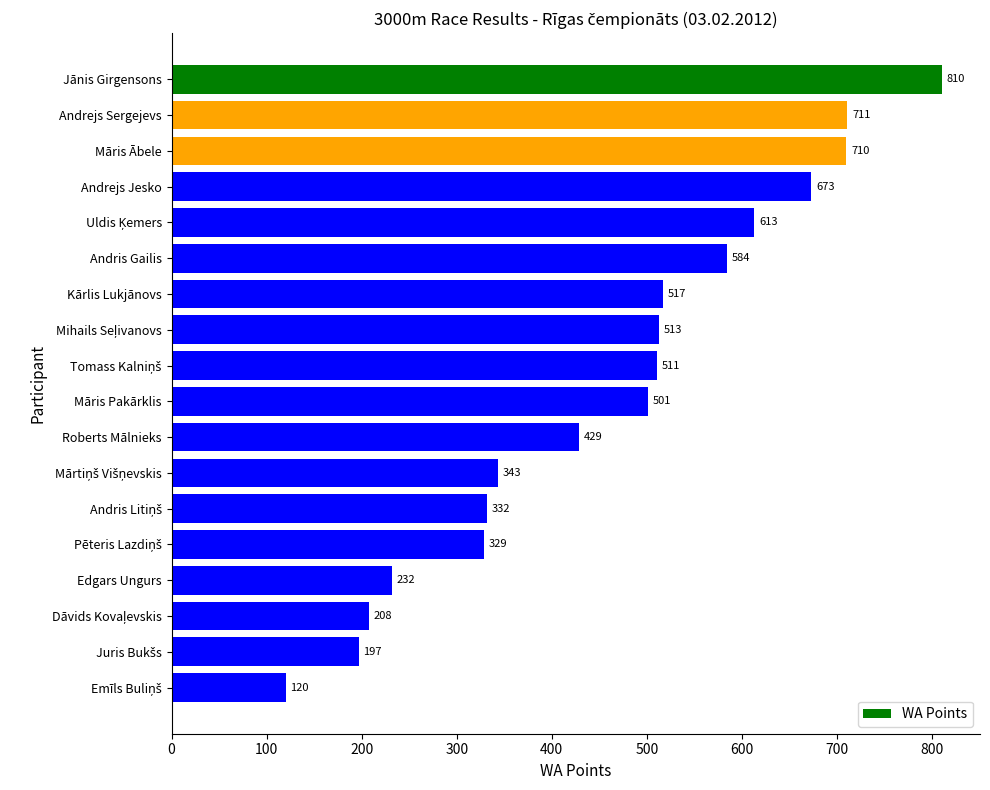

What is the greatest value displayed?

810